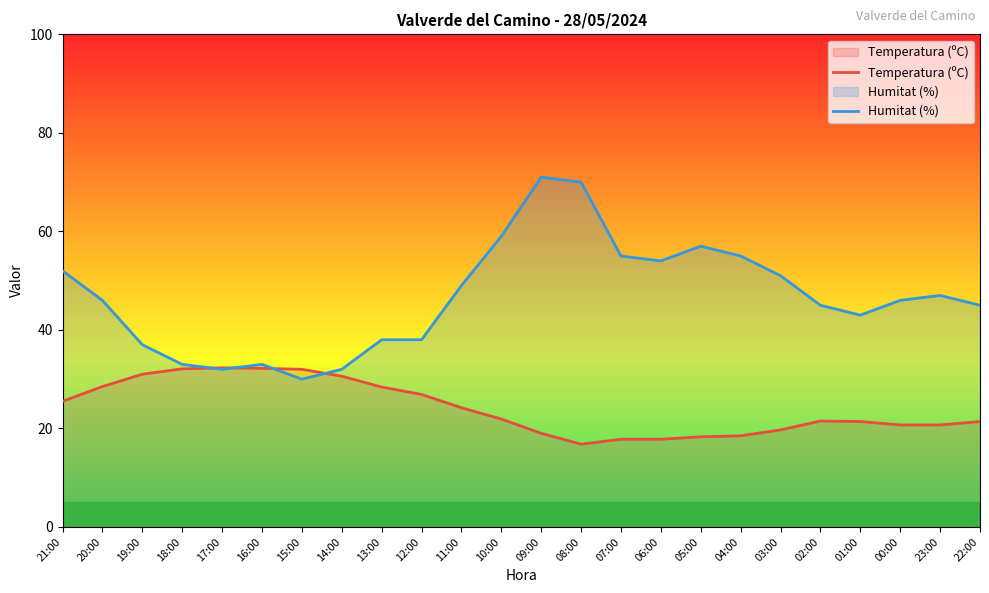

True or false: Temperatura (ºC) has a value of 10.5 at 01:00.

False